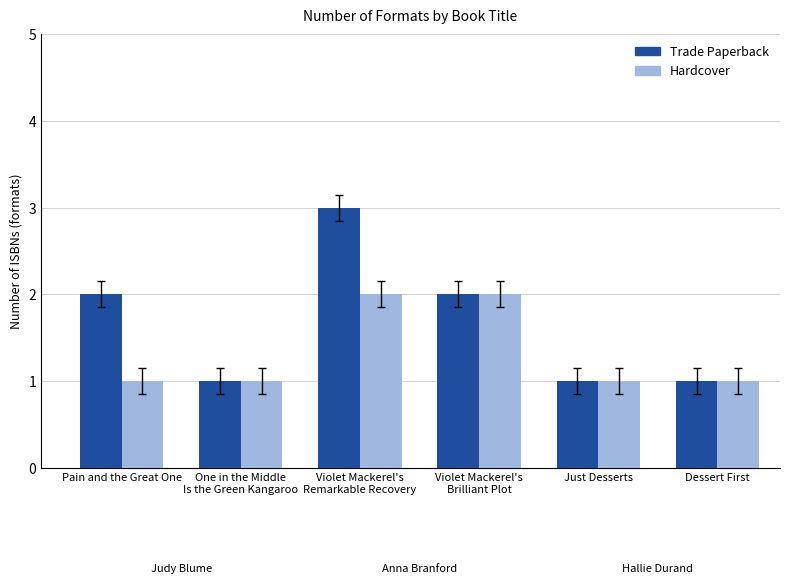

What is the difference between the maximum and minimum values in the Hardcover series?

1